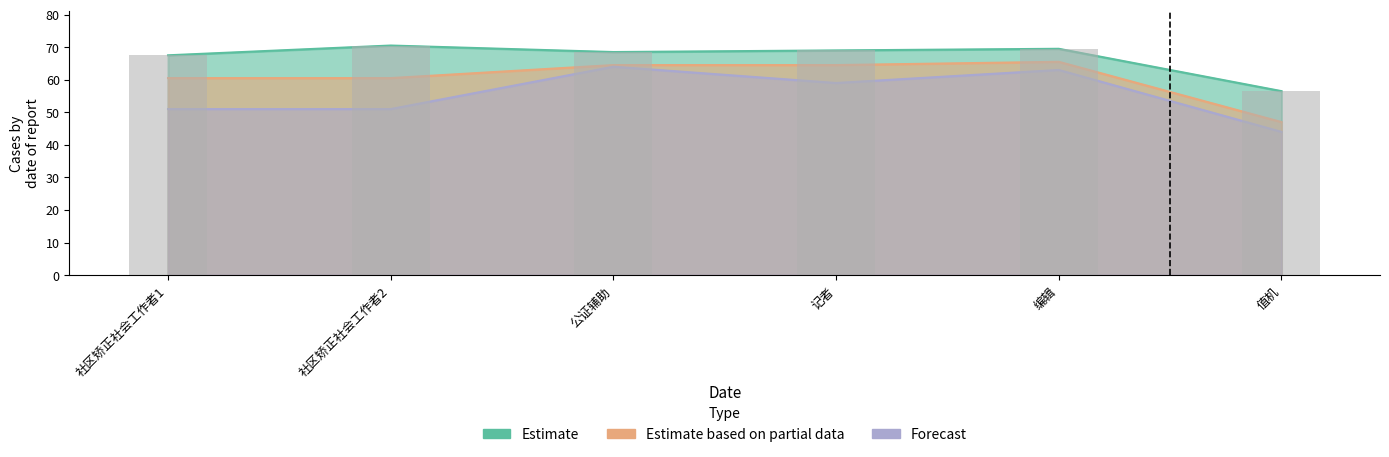

The value of Estimate based on partial data at 记者 is 14.5. True or false?

False